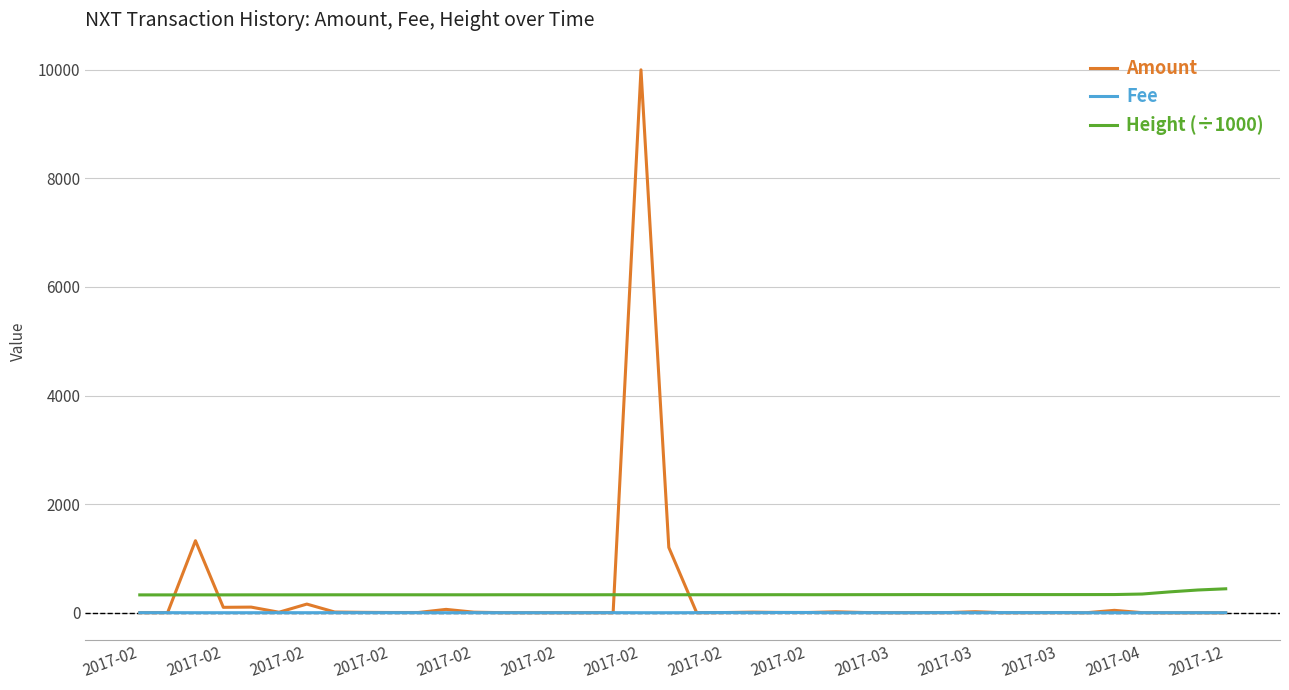

True or false: Height (÷1000) and Fee cross at least once.

False